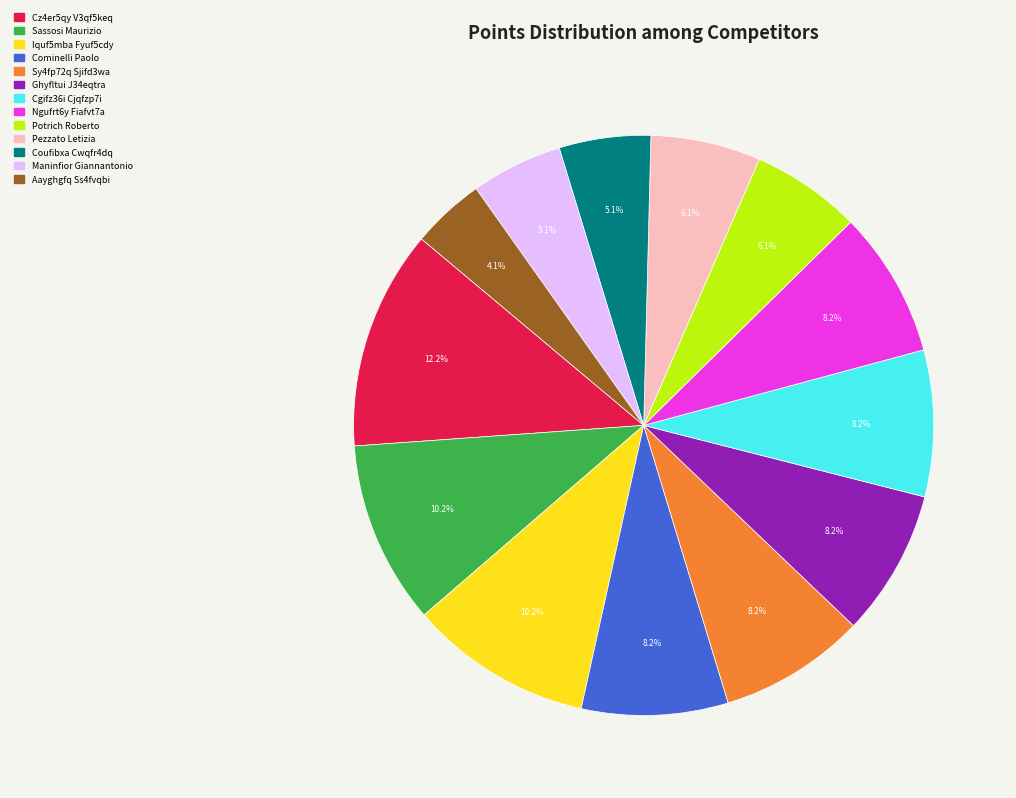

Does any single category account for the majority?

No